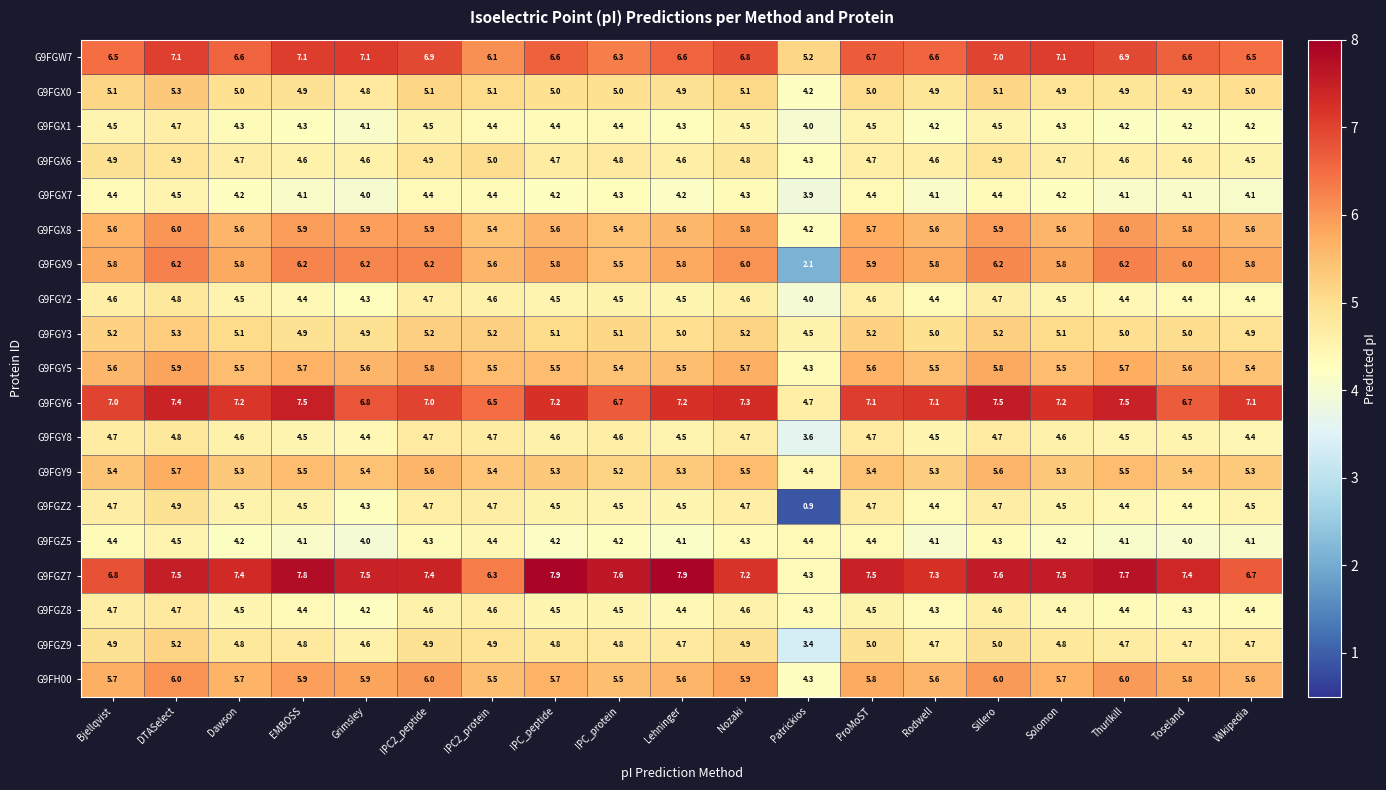

What is the spread (max minus min) of values at IPC_protein?

3.4